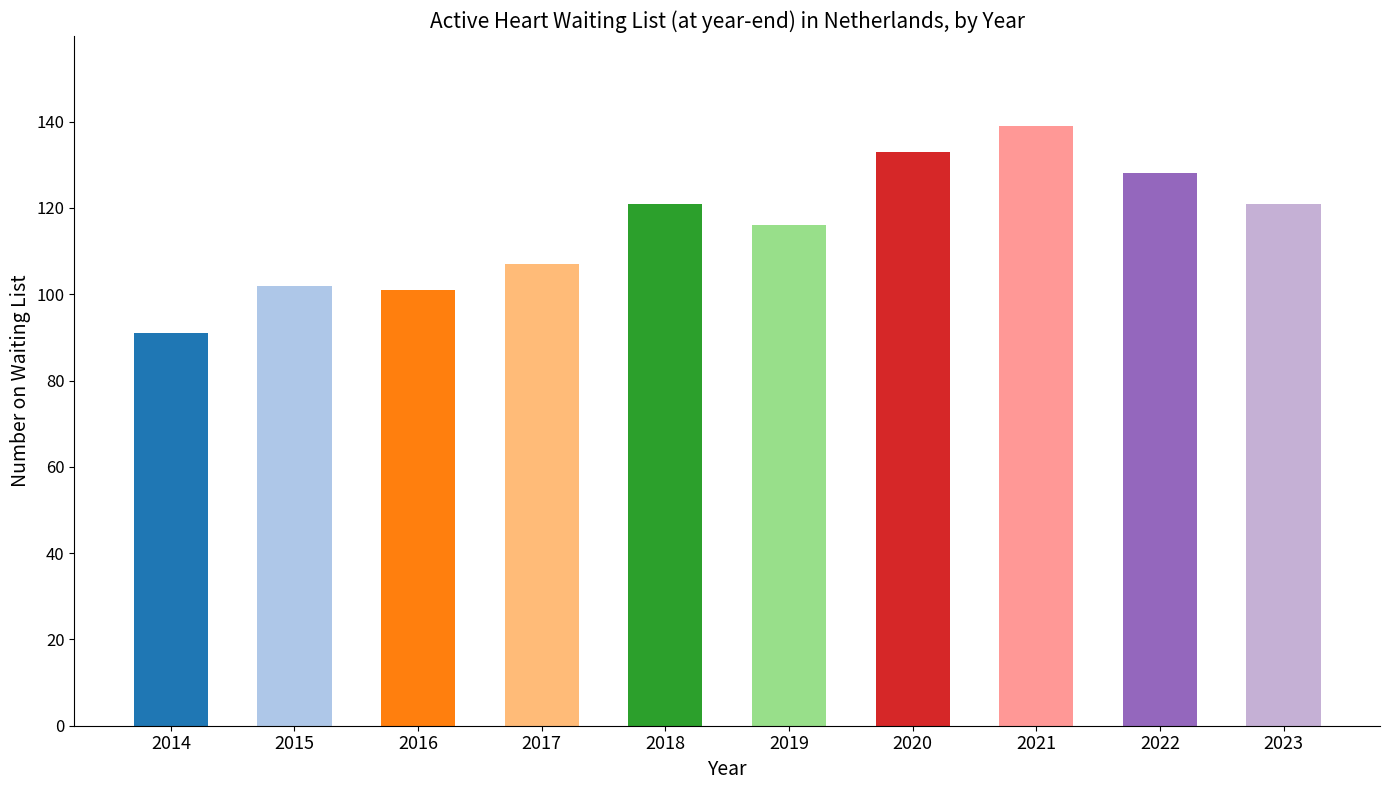

What is the smallest value displayed?

91